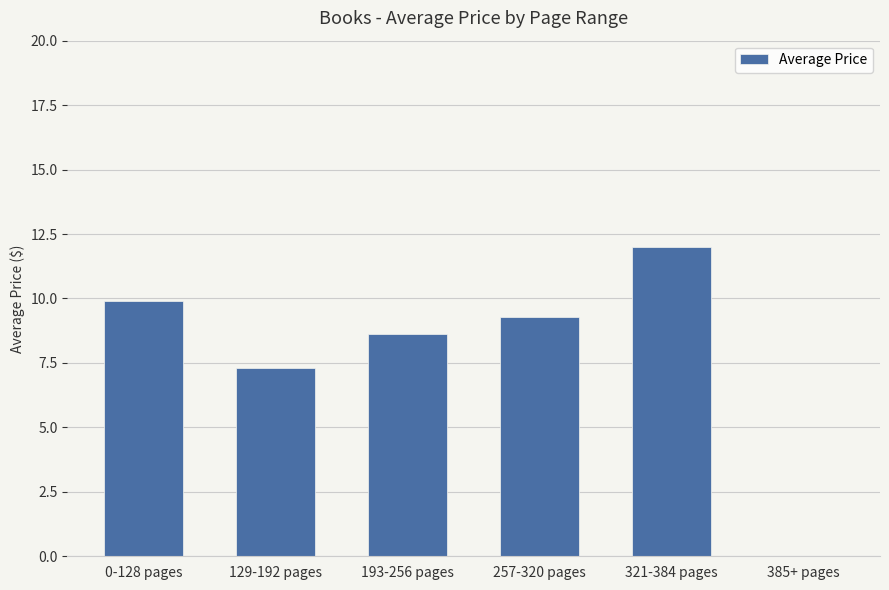

Count the number of categories in the chart.

6